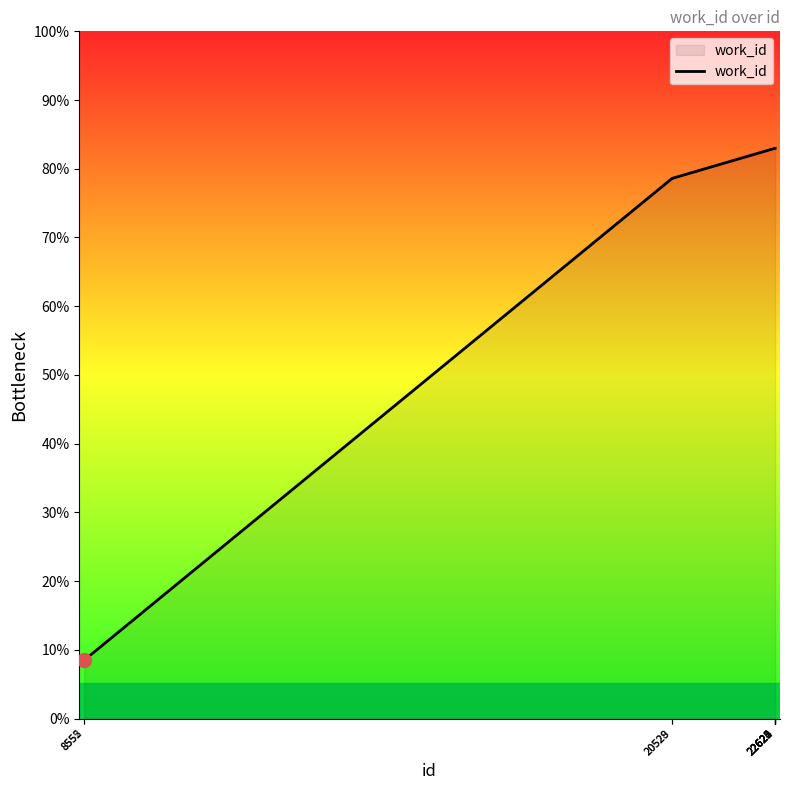

Where is the data nearest to the value 5477?

20528